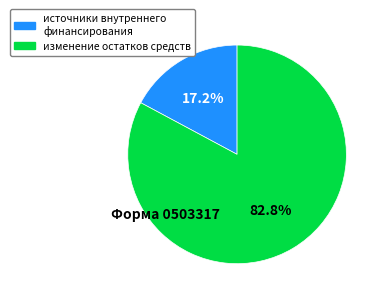

Count the number of slices in the pie.

2